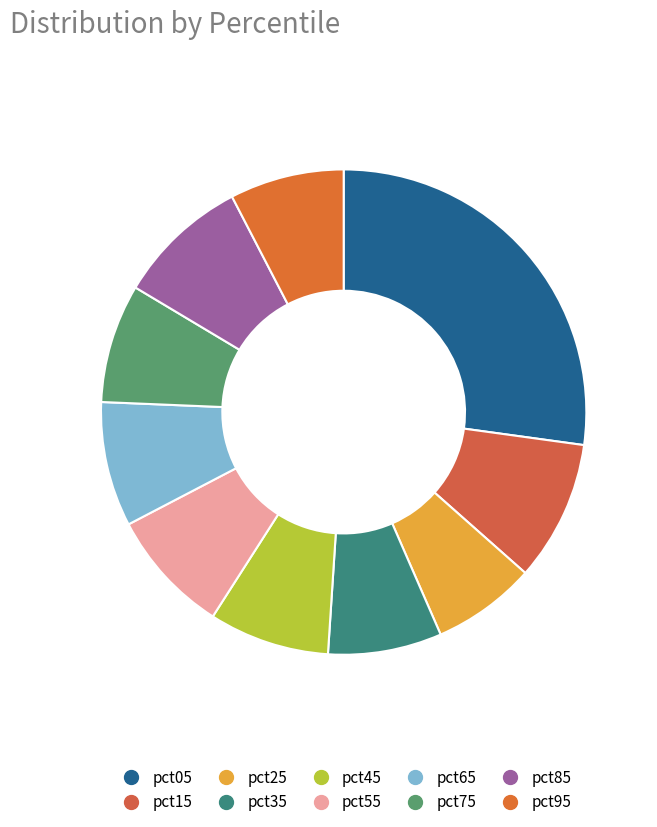

To the nearest percent, what portion does pct45 represent?

8%